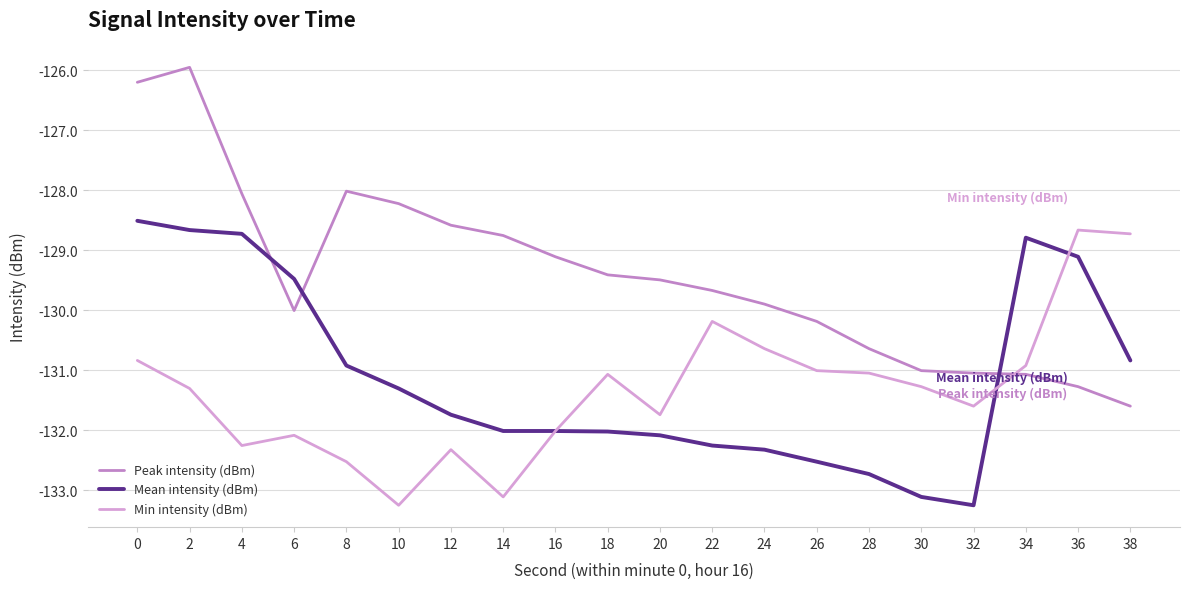

What is the total value across all series at 16?

-393.1